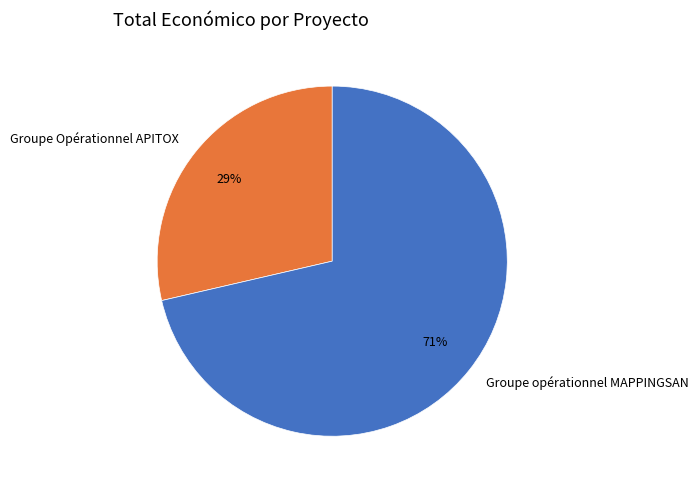

To the nearest percent, what portion does Groupe opérationnel MAPPINGSAN represent?

71%